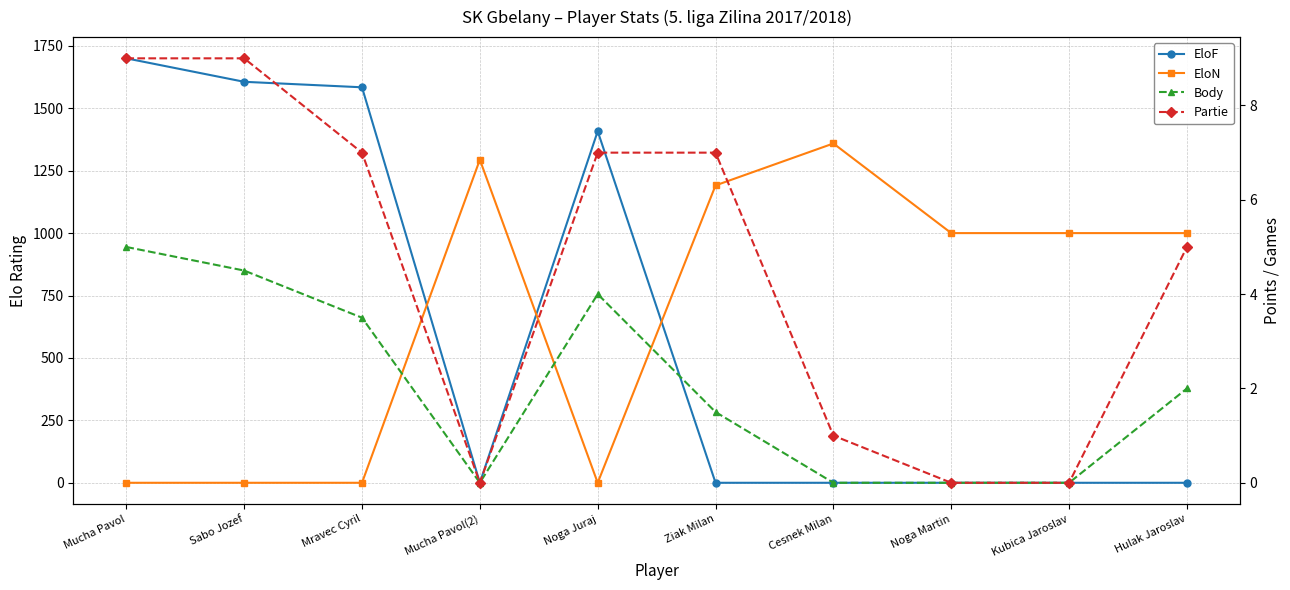

Which category has the lowest value in the EloN series?

Mucha Pavol